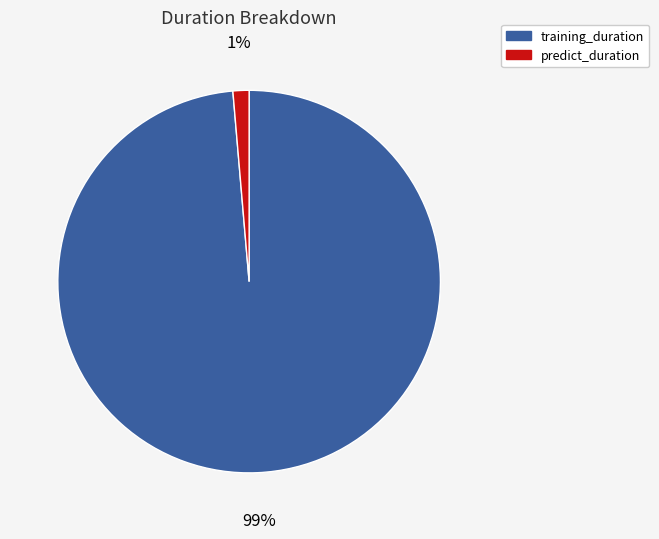

Rank the categories by value from highest to lowest.

training_duration, predict_duration